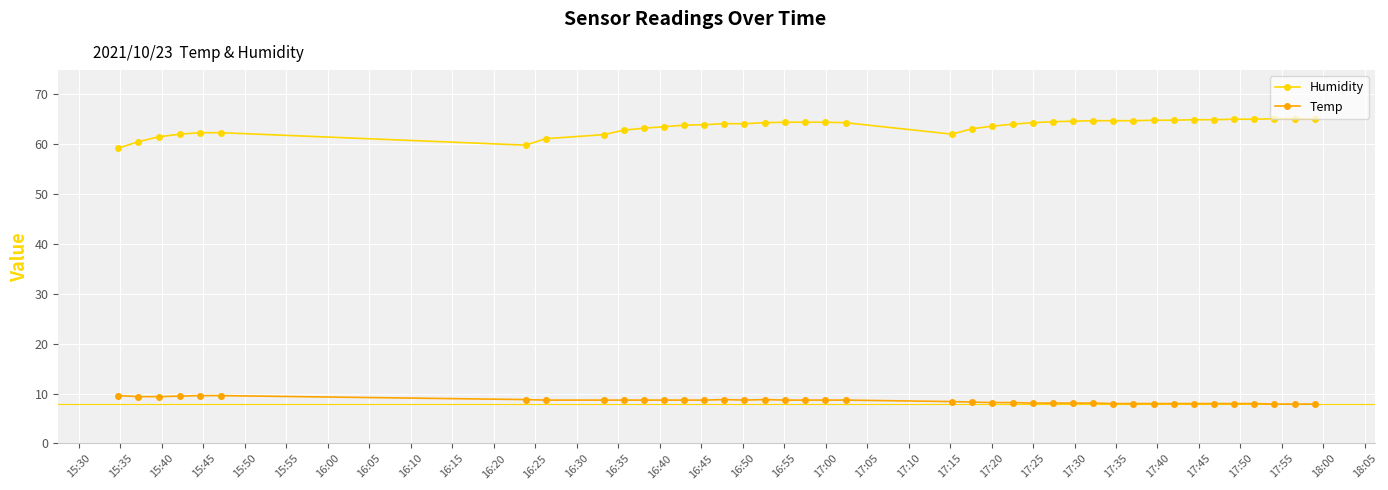

True or false: Temp and Humidity cross at least once.

False